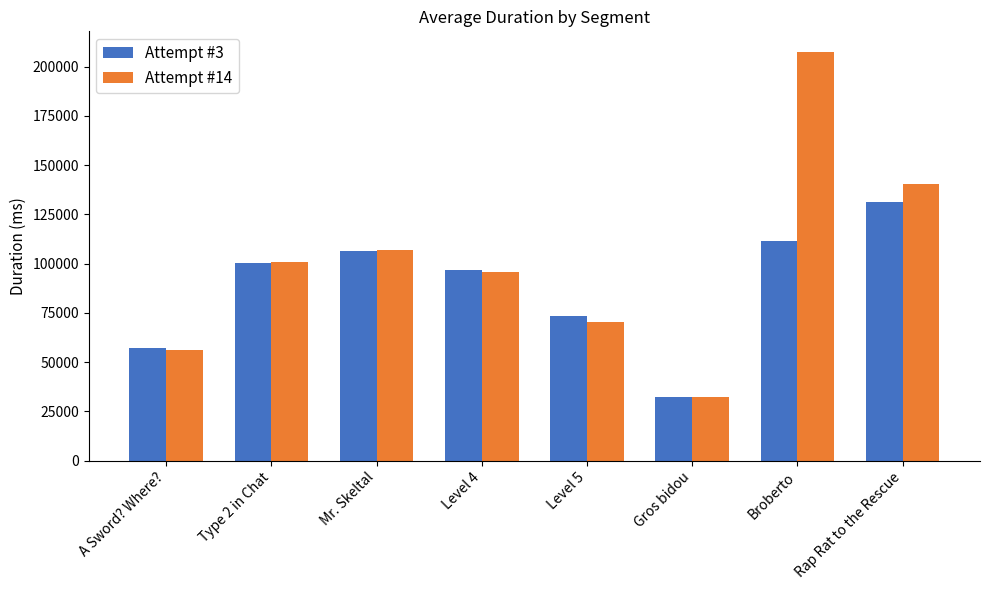

Rank the series by their maximum value, from highest to lowest.

Attempt #14, Attempt #3